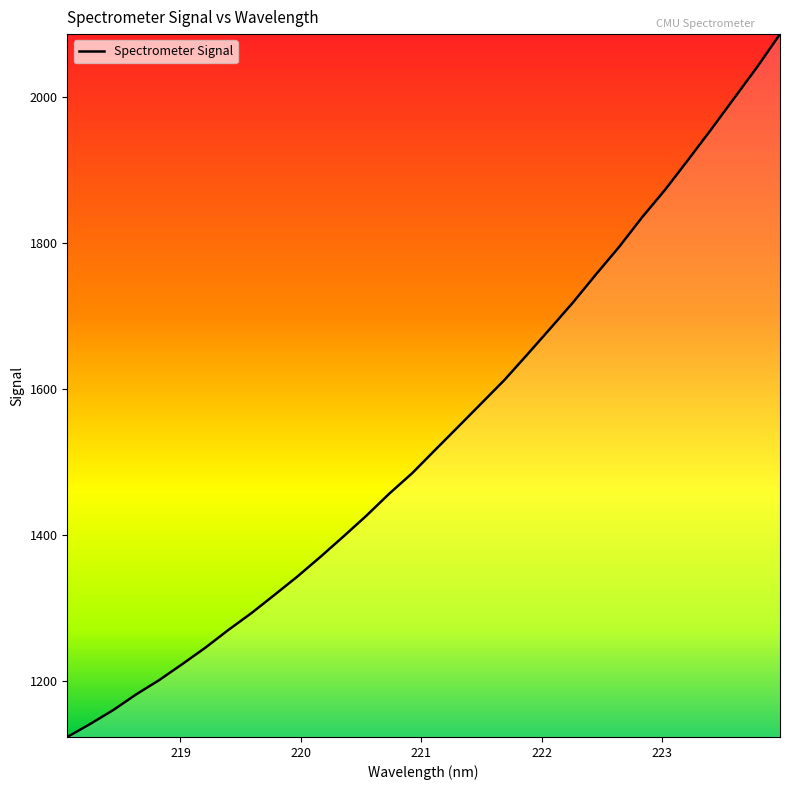

What is the sum of all values?

49209.0